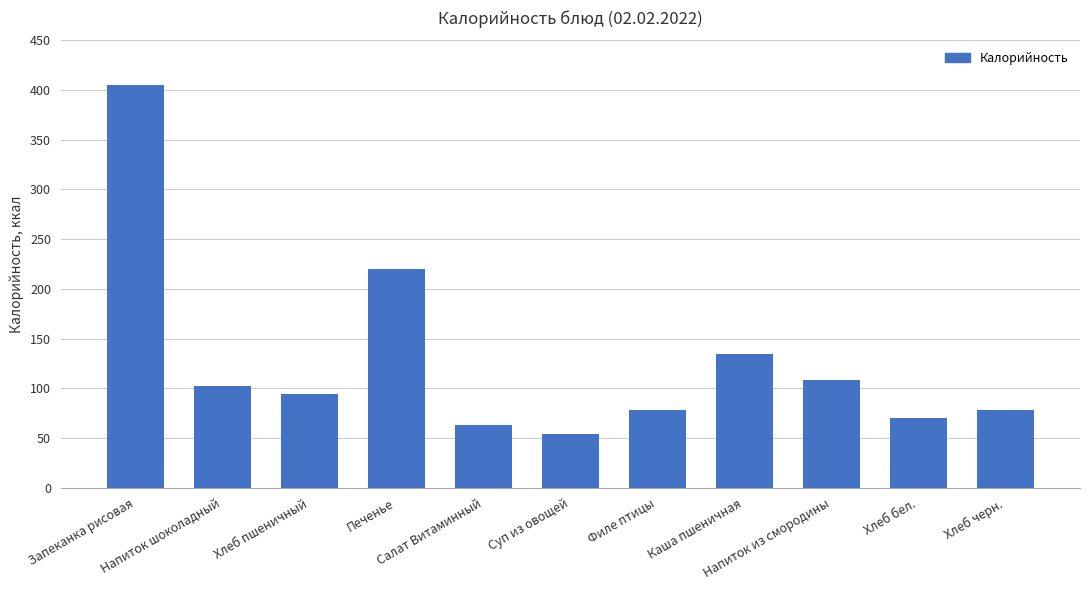

What is the sum of all values?

1406